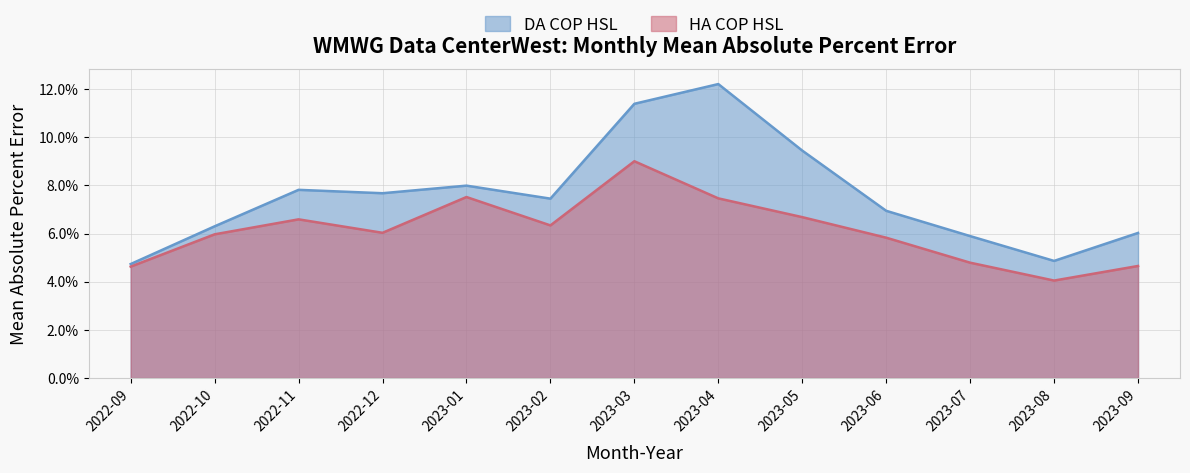

Count the number of categories in the chart.

13